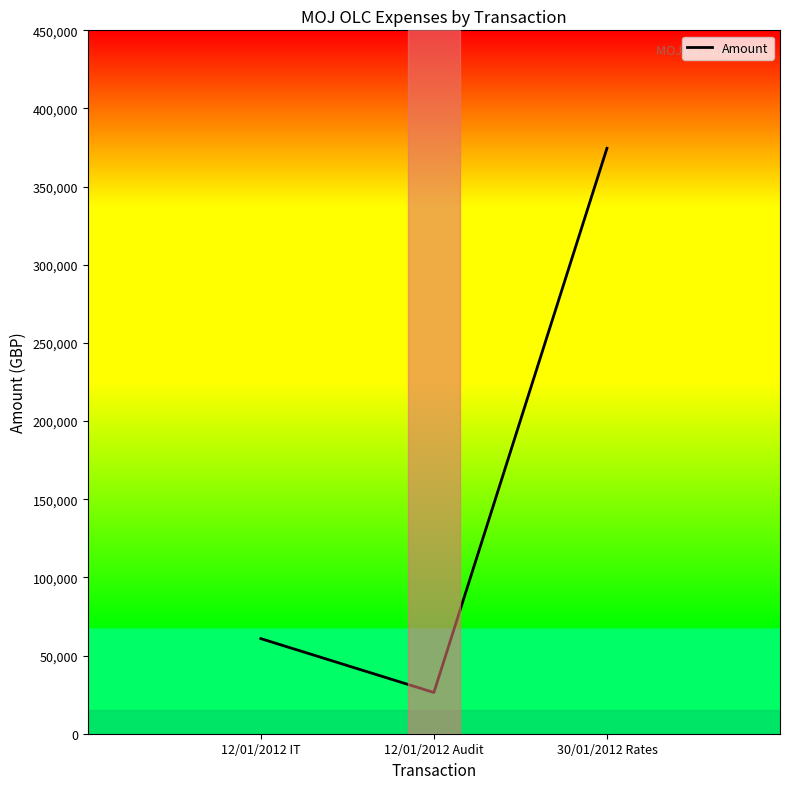

What is the sum of all values?

461755.8